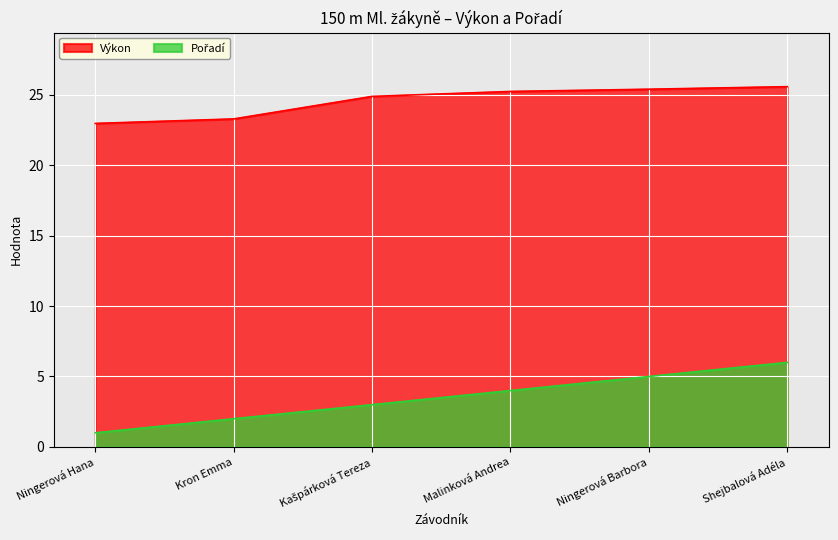

True or false: Výkon and Pořadí intersect in this chart.

False